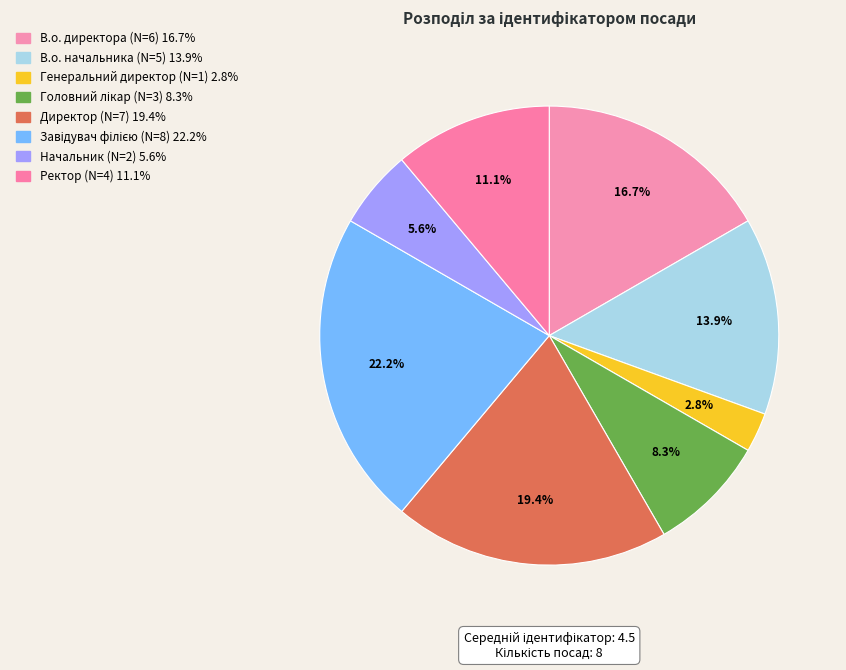

What is the largest slice in the pie chart?

Завідувач філією